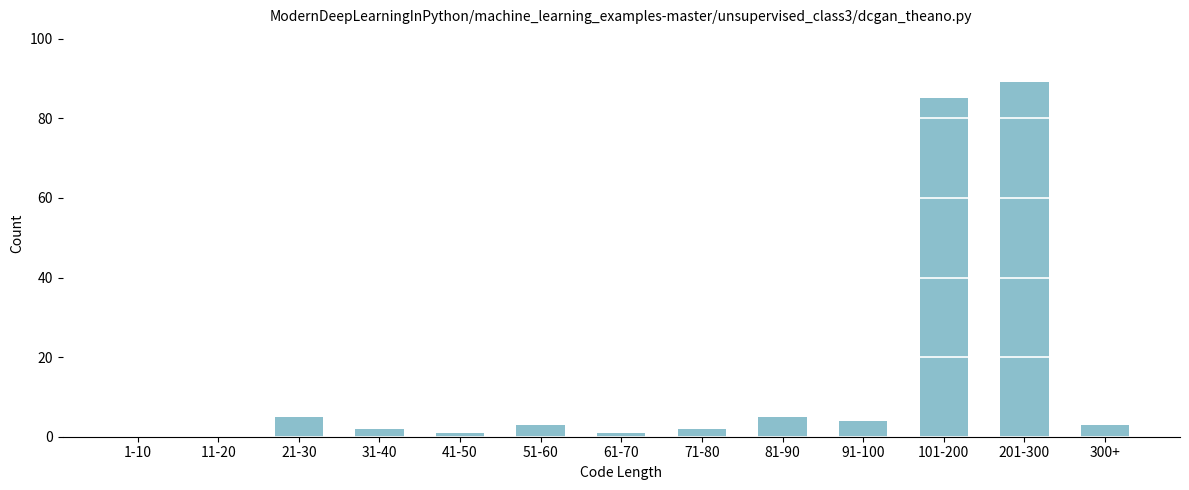

Reading left to right, transcribe all the data shown in this chart.

1-10=0	11-20=0	21-30=5	31-40=2	41-50=1	51-60=3	61-70=1	71-80=2	81-90=5	91-100=4	101-200=85	201-300=89	300+=3